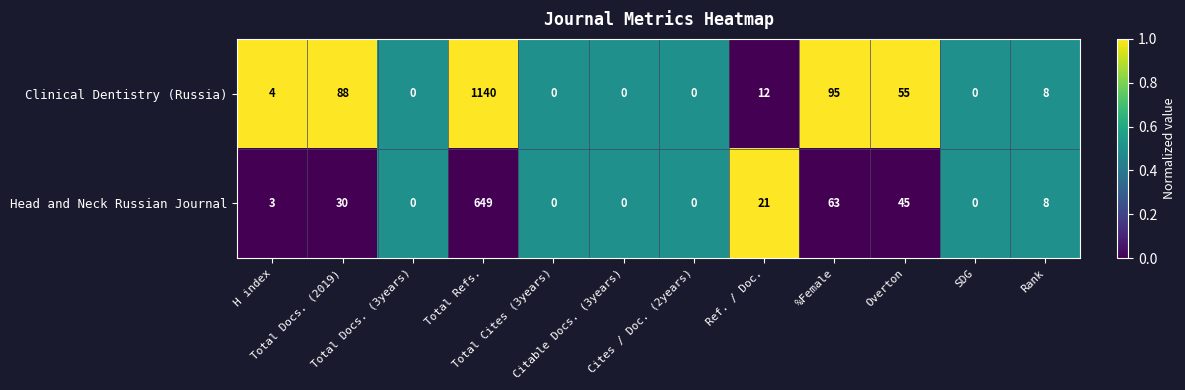

What is the average value of the Head and Neck Russian Journal series?

68